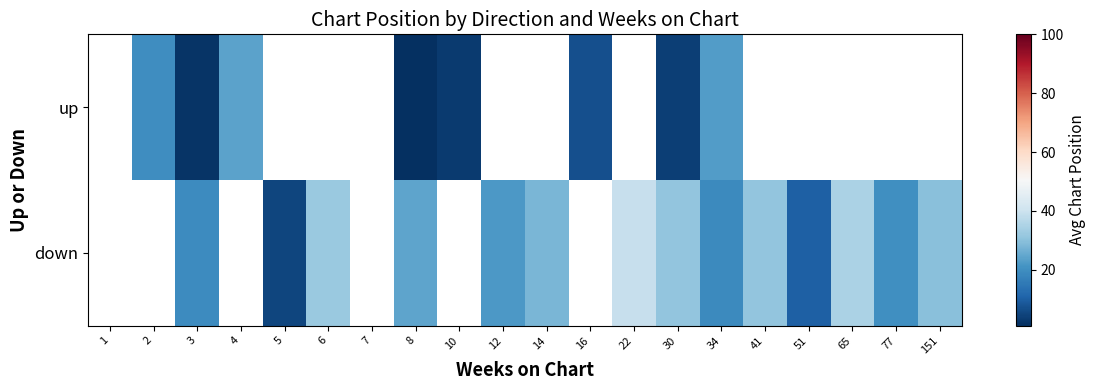

What is the difference between the maximum and second lowest values in the down series?

8.0